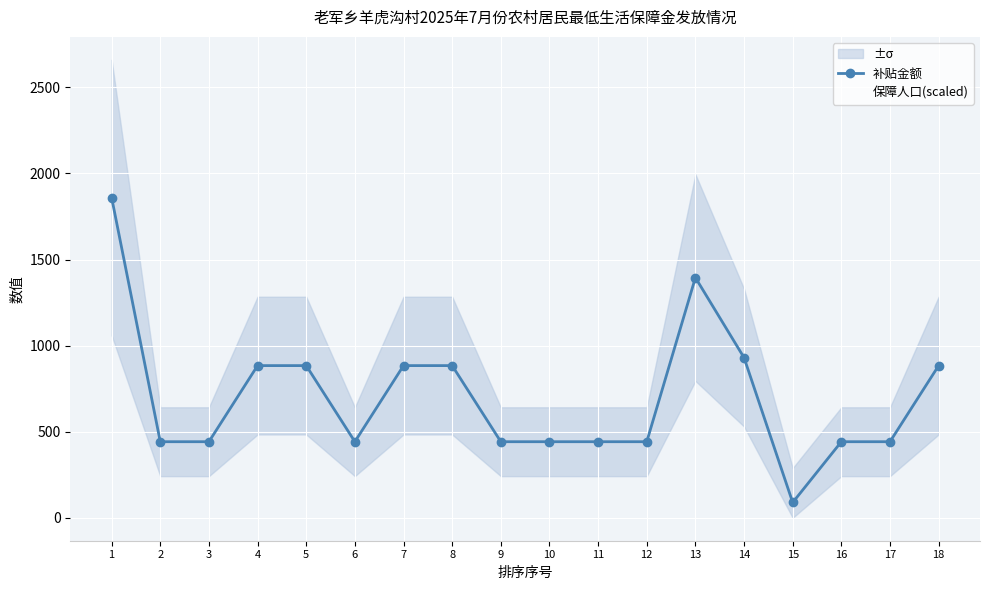

List the series in order of their peak value, lowest first.

保障人口(scaled), 补贴金额